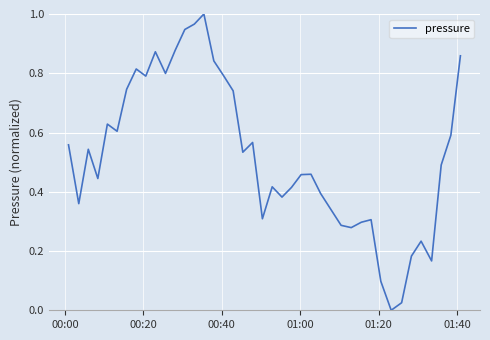

Is this an area chart (filled region under the line)?

No